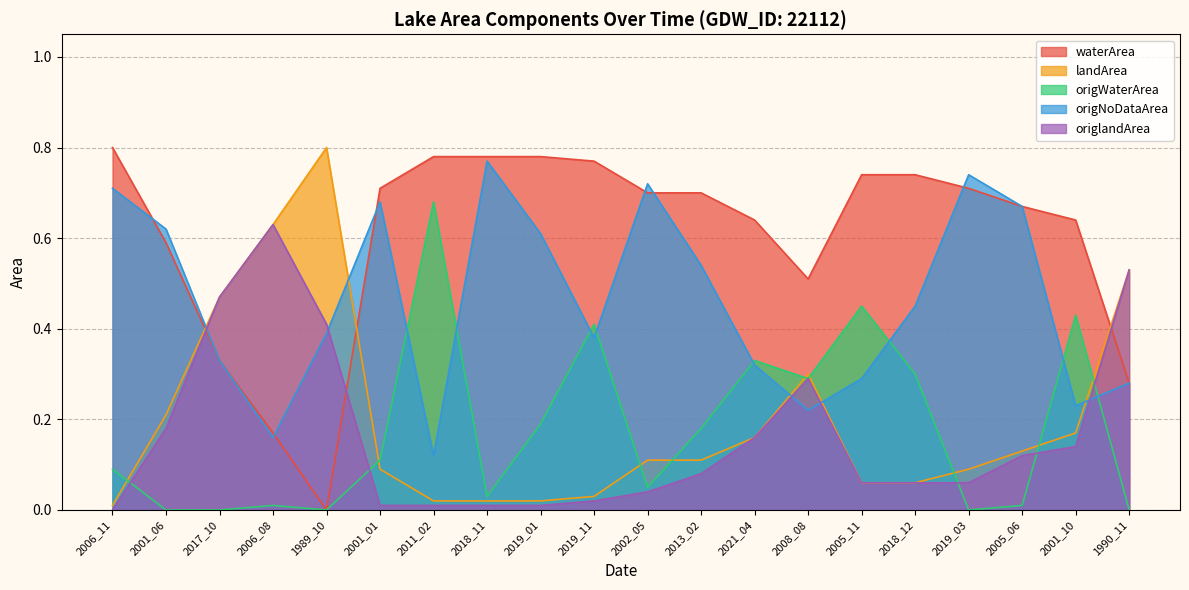

Reading left to right, what are all the values shown in this chart?

waterArea: 0.8	0.6	0.3	0.2	0.0	0.7	0.8	0.8	0.8	0.8	0.7	0.7	0.6	0.5	0.7	0.7	0.7	0.7	0.6	0.3
landArea: 0.0	0.2	0.5	0.6	0.8	0.1	0.0	0.0	0.0	0.0	0.1	0.1	0.2	0.3	0.1	0.1	0.1	0.1	0.2	0.5
origWaterArea: 0.1	0.0	0.0	0.0	0.0	0.1	0.7	0.0	0.2	0.4	0.1	0.2	0.3	0.3	0.5	0.3	0.0	0.0	0.4	0.0
origNoDataArea: 0.7	0.6	0.3	0.2	0.4	0.7	0.1	0.8	0.6	0.4	0.7	0.5	0.3	0.2	0.3	0.5	0.7	0.7	0.2	0.3
origlandArea: 0.0	0.2	0.5	0.6	0.4	0.0	0.0	0.0	0.0	0.0	0.0	0.1	0.2	0.3	0.1	0.1	0.1	0.1	0.1	0.5